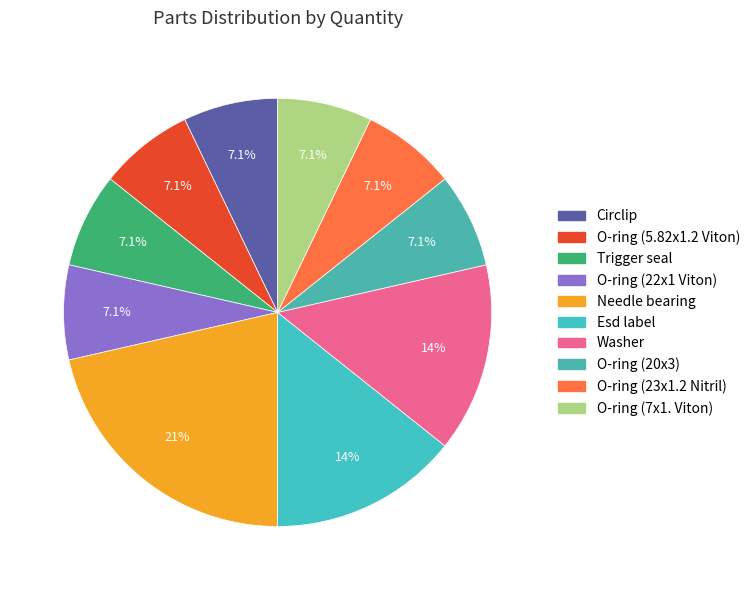

How many slices are in this pie chart?

10